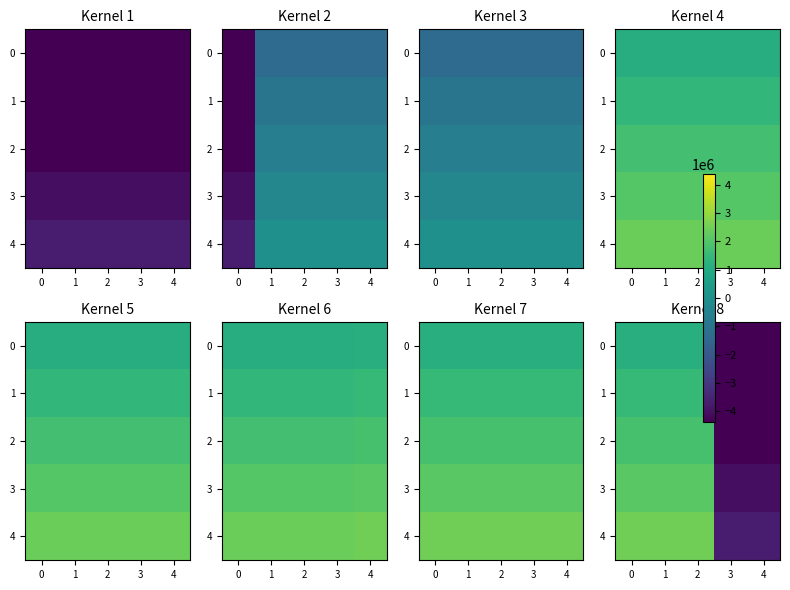

Is it true that 0 equals 1158930.1 at 2?

True